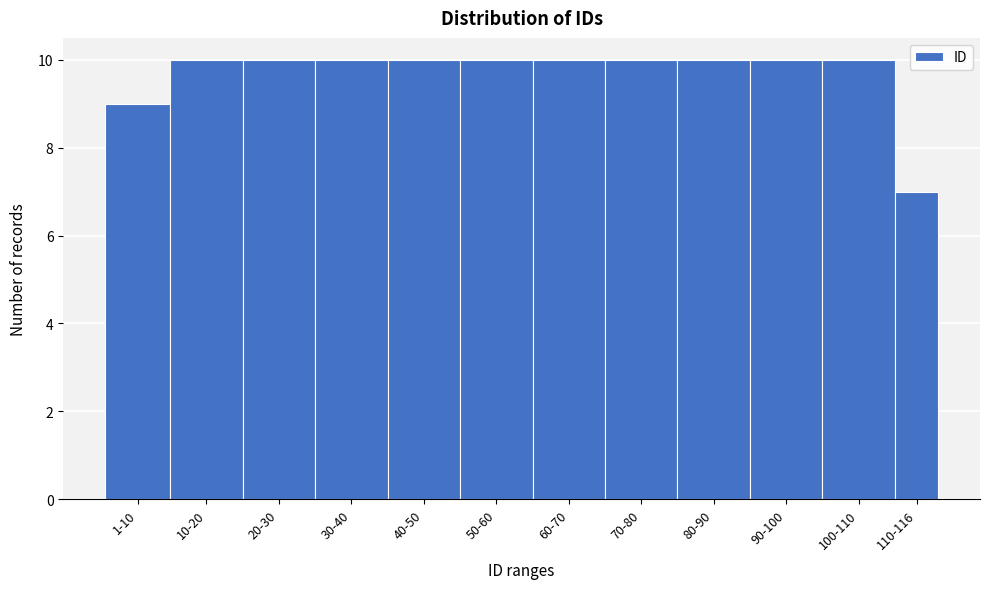

Reading right to left, what are all the values shown in this chart?

110-116=7	100-110=10	90-100=10	80-90=10	70-80=10	60-70=10	50-60=10	40-50=10	30-40=10	20-30=10	10-20=10	1-10=9